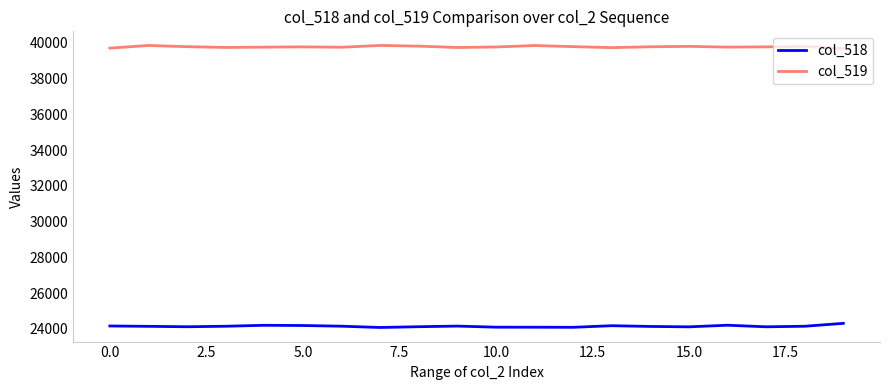

True or false: col_518 and col_519 intersect in this chart.

False